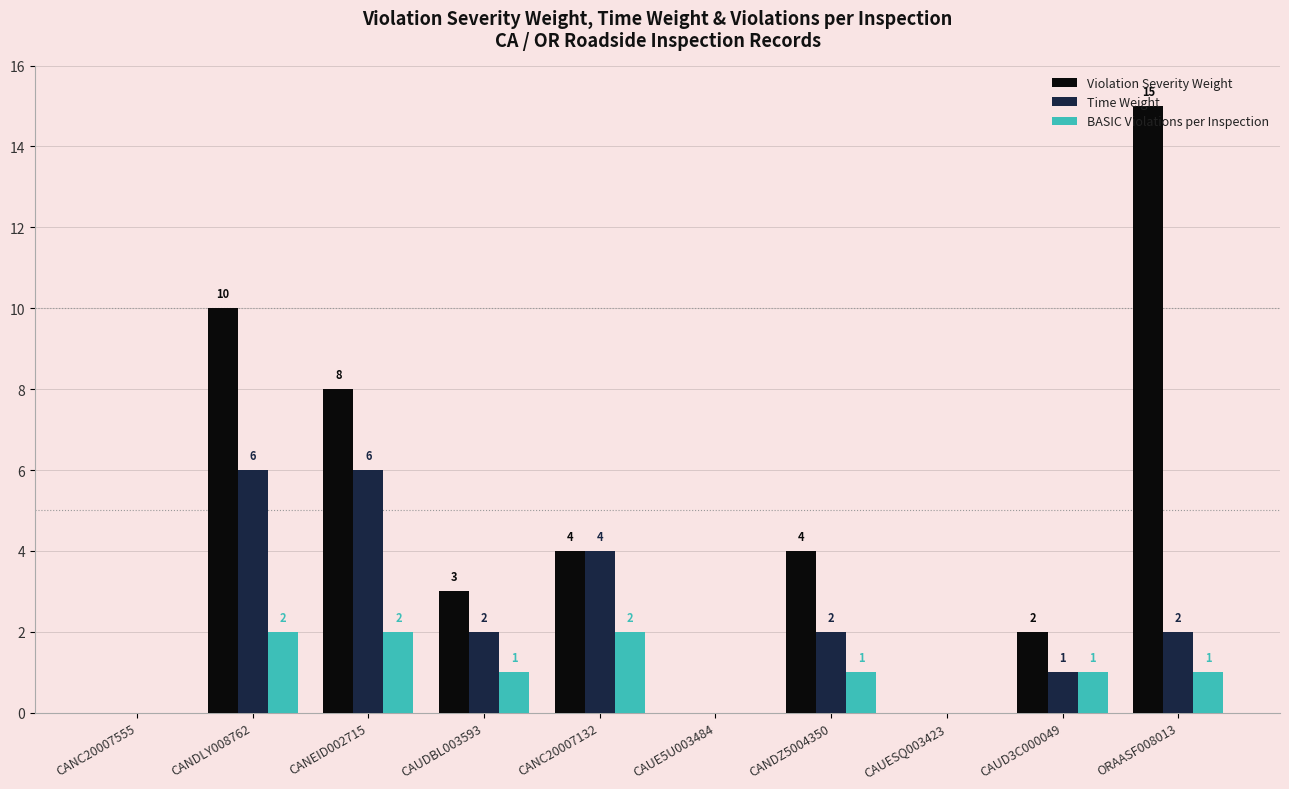

What is the sum of all Violation Severity Weight values?

46